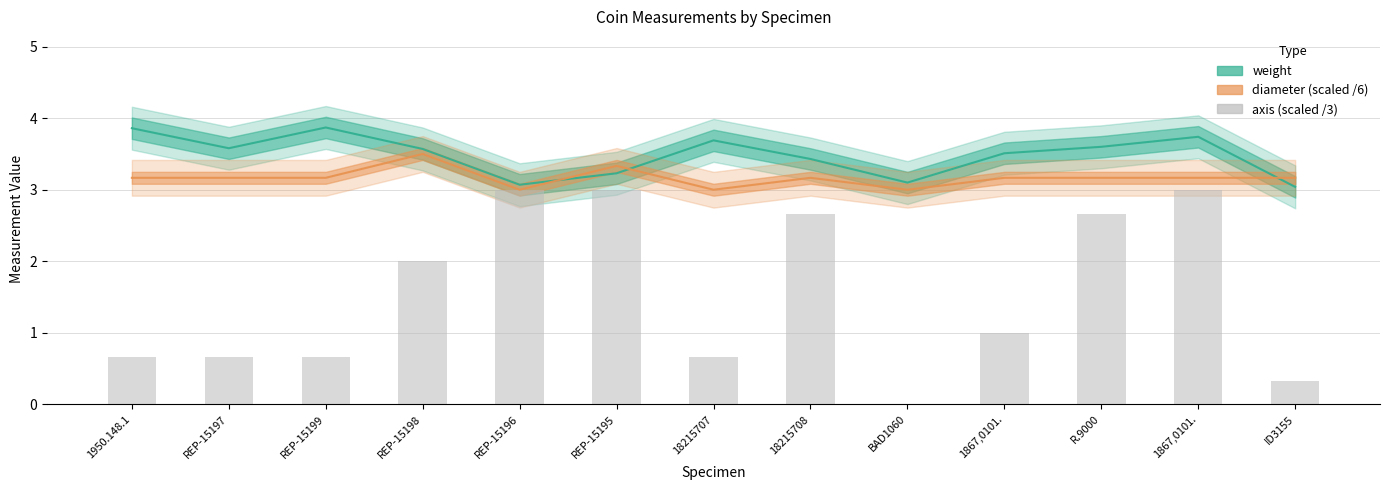

Which label corresponds to the smallest value in the chart?

BAD1060